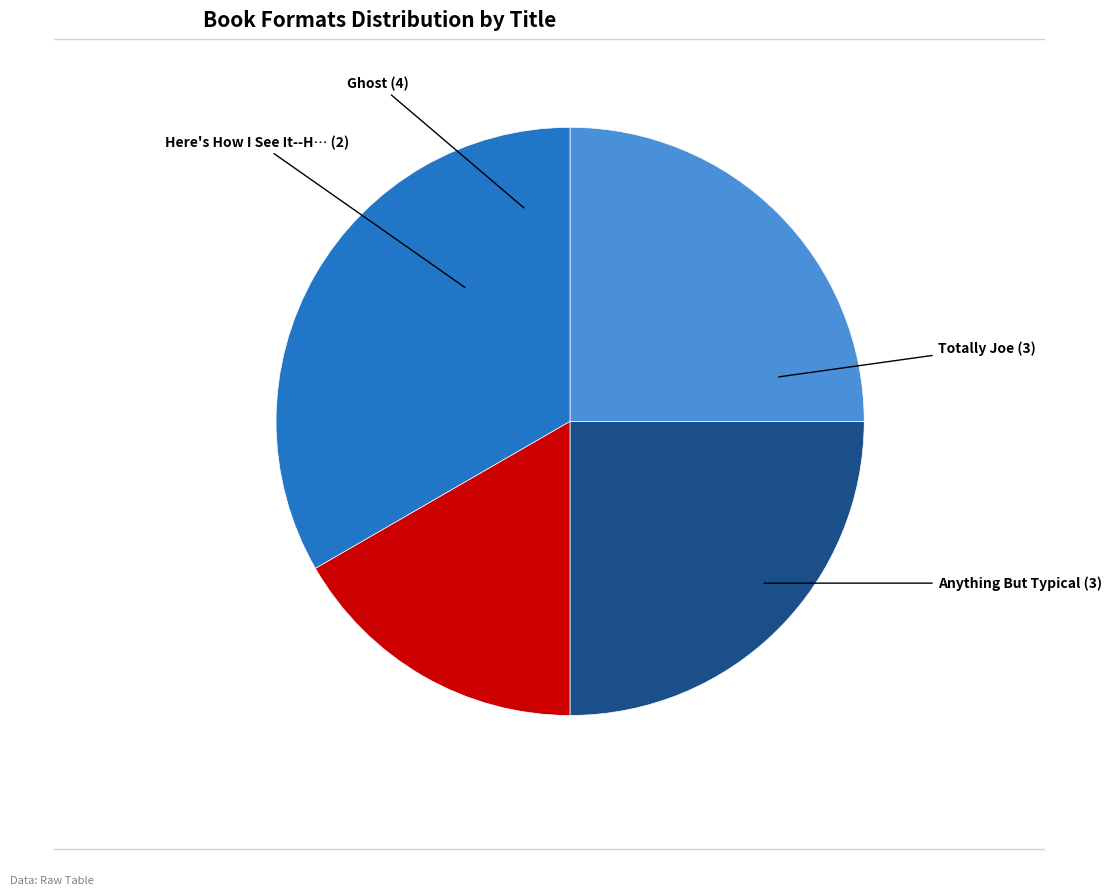

Is there a majority slice in this chart?

No